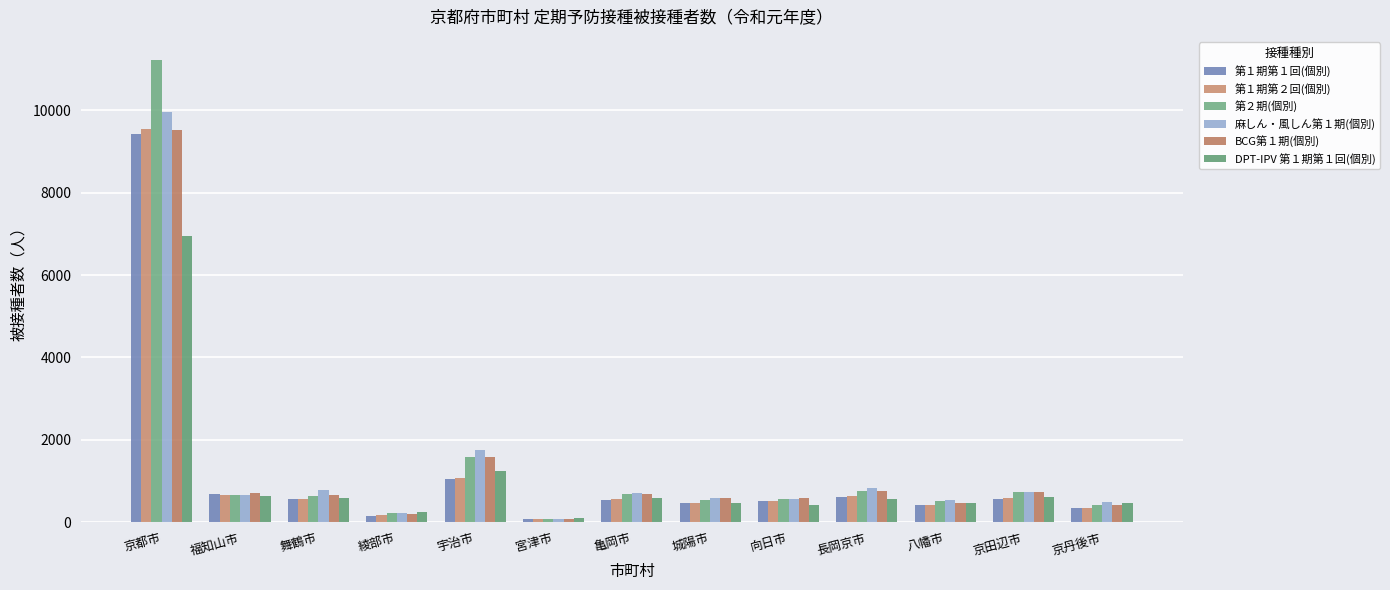

What is the spread (max minus min) of values at 京都市?

4282